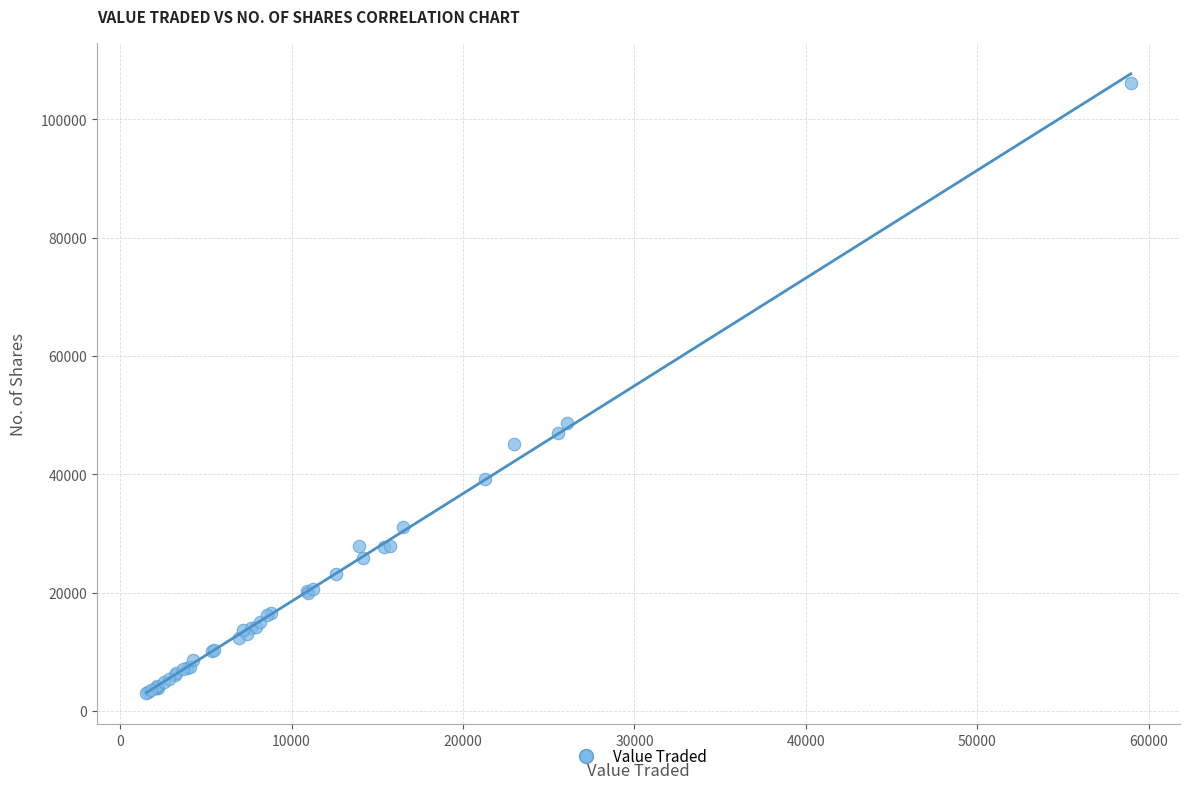

What Y value in the scatter plot is closest to 54529?

48692